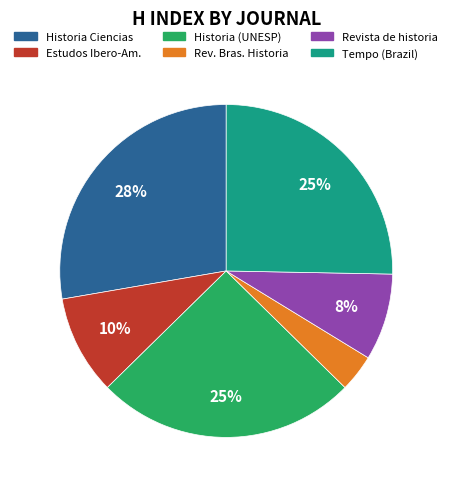

Does any single category account for the majority?

No